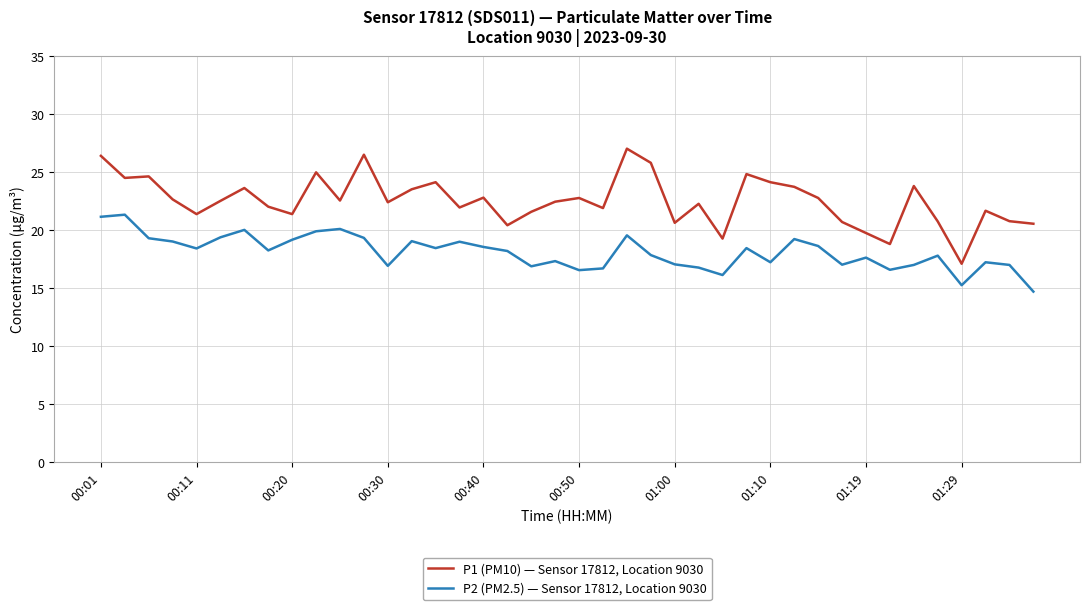

True or false: P1 (PM10) — Sensor 17812, Location 9030 and P2 (PM2.5) — Sensor 17812, Location 9030 cross at least once.

False